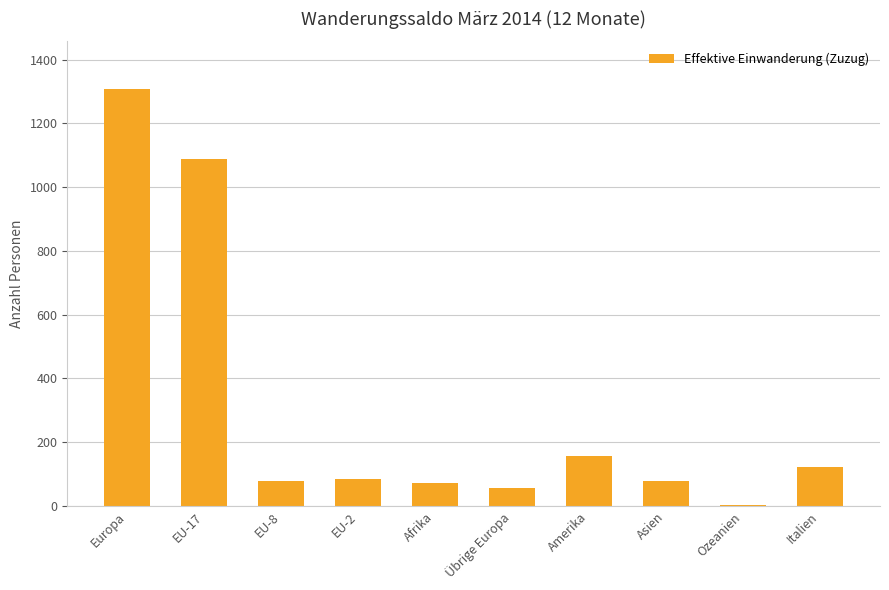

What is the sum of all values?

3046